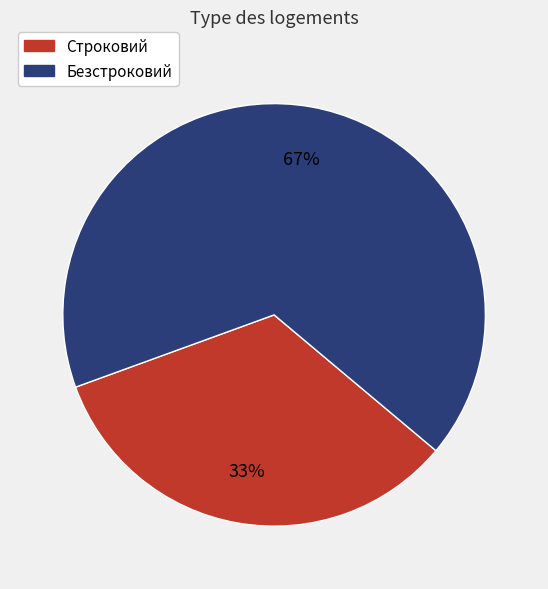

True or false: Строковий accounts for 33% of the total.

True